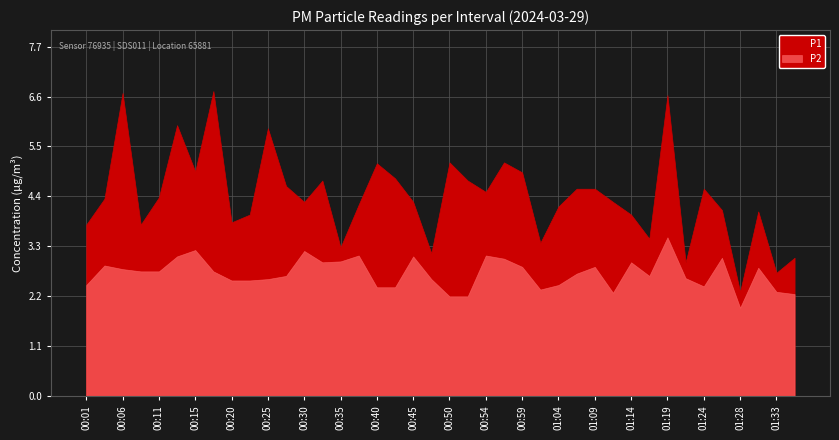

What is the difference between the maximum and minimum values in the P1 series?

4.4